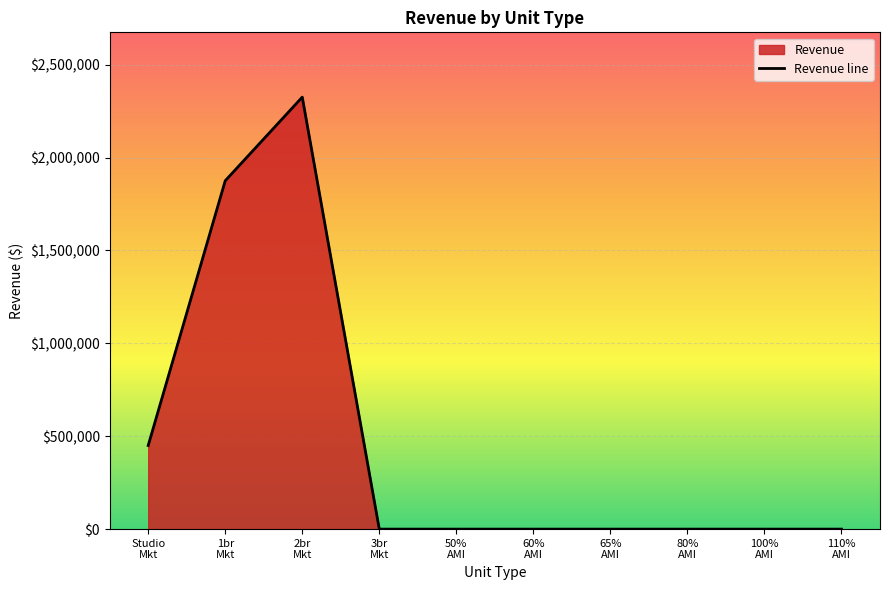

Reading left to right, extract all data points from this chart.

450000	1875000	2325000	0	0	0	0	0	0	0